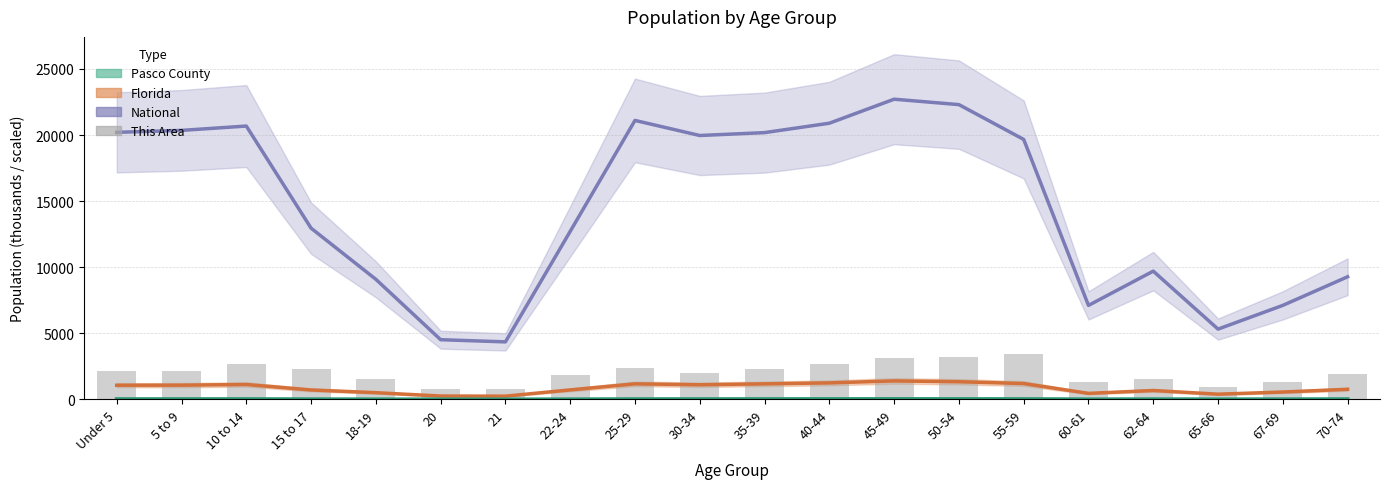

Count the number of categories in the chart.

20